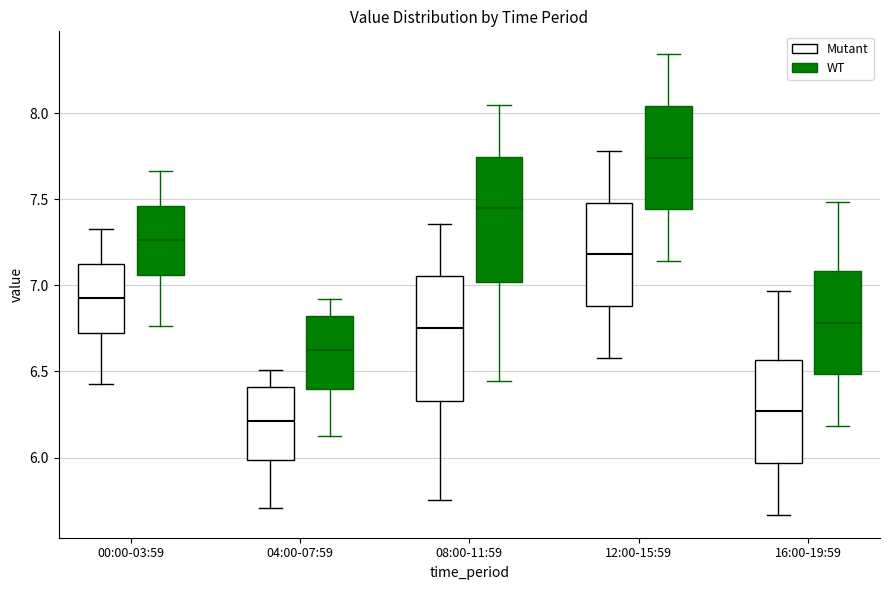

Reading left to right, read every box against the y-axis: the position of its median line, the range the box covers, and the ends of its whiskers. The values are not printed on the chart, so give them approximately, as read against the axis.

00:00-03:59 (Mutant): median 6.95, box 6.75 to 7.15, whiskers 6.45 to 7.35
00:00-03:59 (WT): median 7.25, box 7.05 to 7.45, whiskers 6.75 to 7.65
04:00-07:59 (Mutant): median 6.20, box 6.00 to 6.40, whiskers 5.70 to 6.50
04:00-07:59 (WT): median 6.60, box 6.40 to 6.80, whiskers 6.10 to 6.90
08:00-11:59 (Mutant): median 6.75, box 6.35 to 7.05, whiskers 5.75 to 7.35
08:00-11:59 (WT): median 7.45, box 7.00 to 7.75, whiskers 6.45 to 8.05
12:00-15:59 (Mutant): median 7.20, box 6.90 to 7.50, whiskers 6.60 to 7.80
12:00-15:59 (WT): median 7.75, box 7.45 to 8.05, whiskers 7.15 to 8.35
16:00-19:59 (Mutant): median 6.25, box 5.95 to 6.55, whiskers 5.65 to 6.95
16:00-19:59 (WT): median 6.80, box 6.50 to 7.10, whiskers 6.20 to 7.50